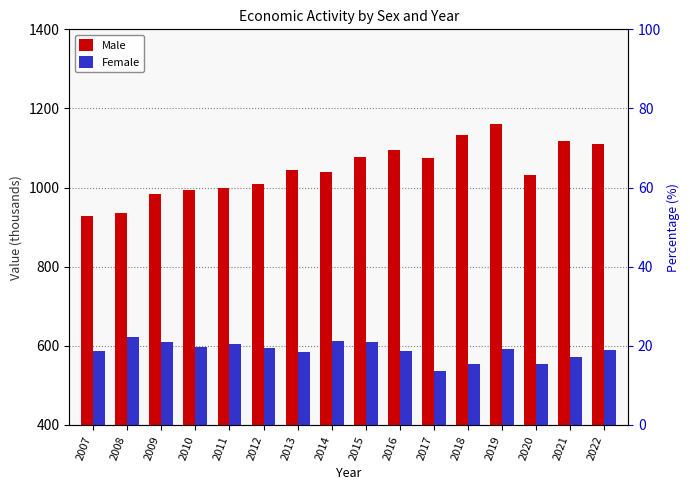

Read the Female value at 2012.

594.4